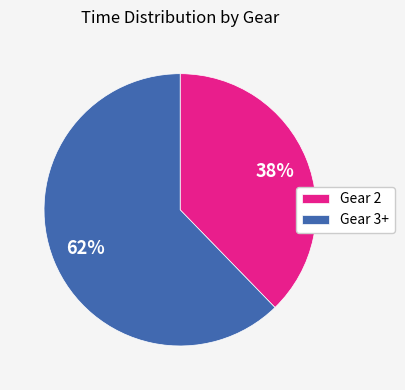

Combined, do Gear 3+ and Gear 2 account for over 50%?

Yes